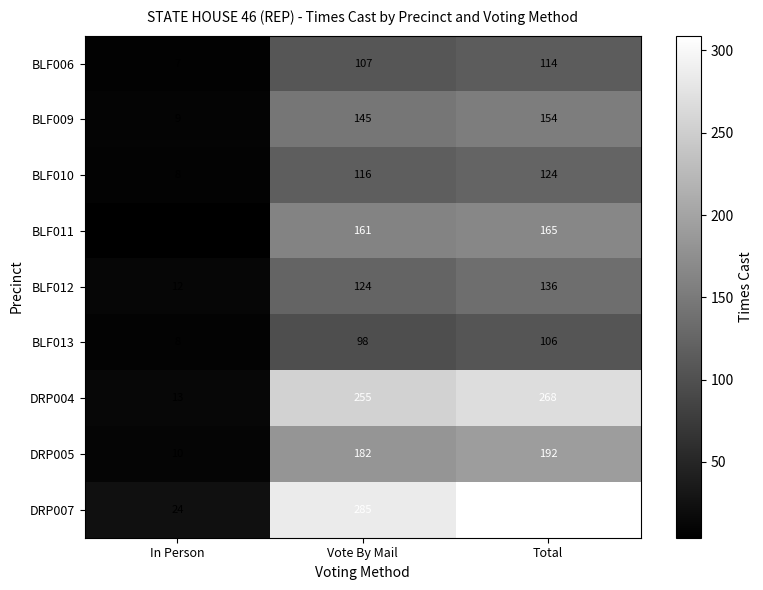

At which category does the chart reach its peak across all series?

Total